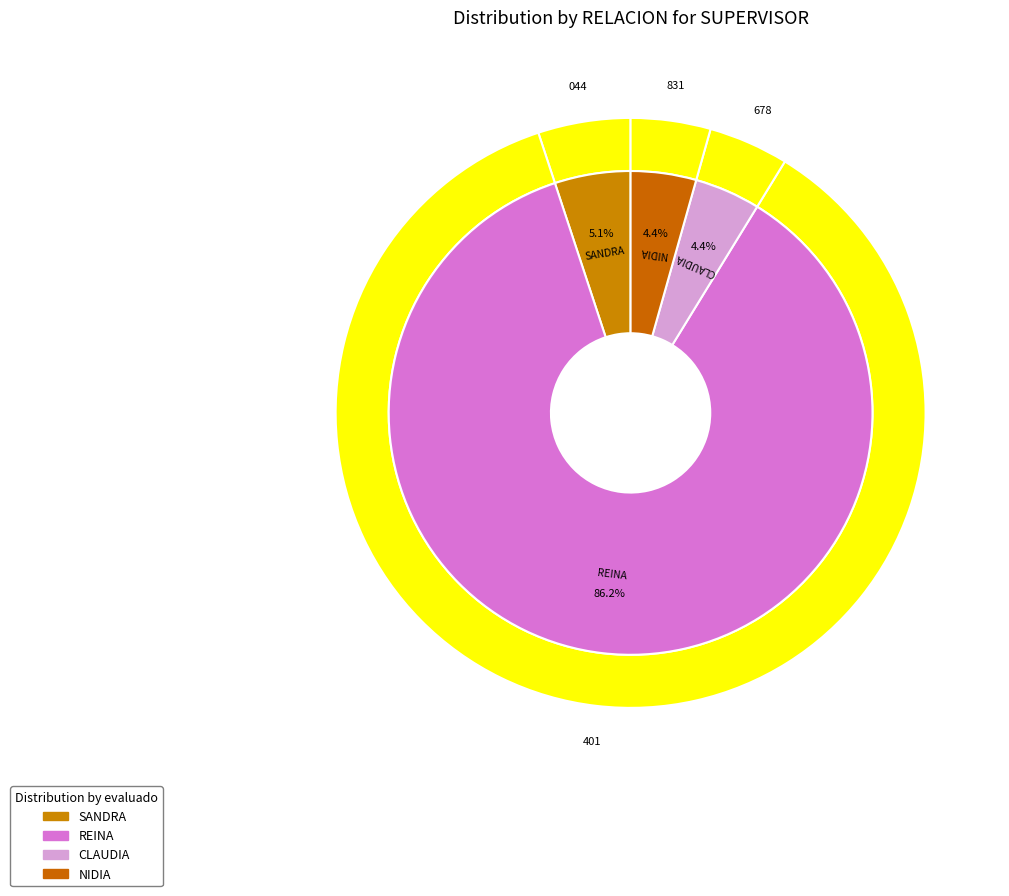

Approximately how many times larger is the value at NIDIA compared to CLAUDIA?

1.0